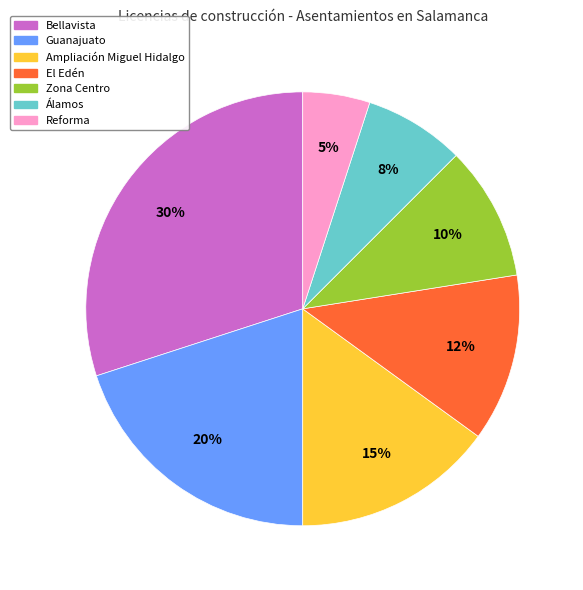

Count the number of slices in the pie.

7